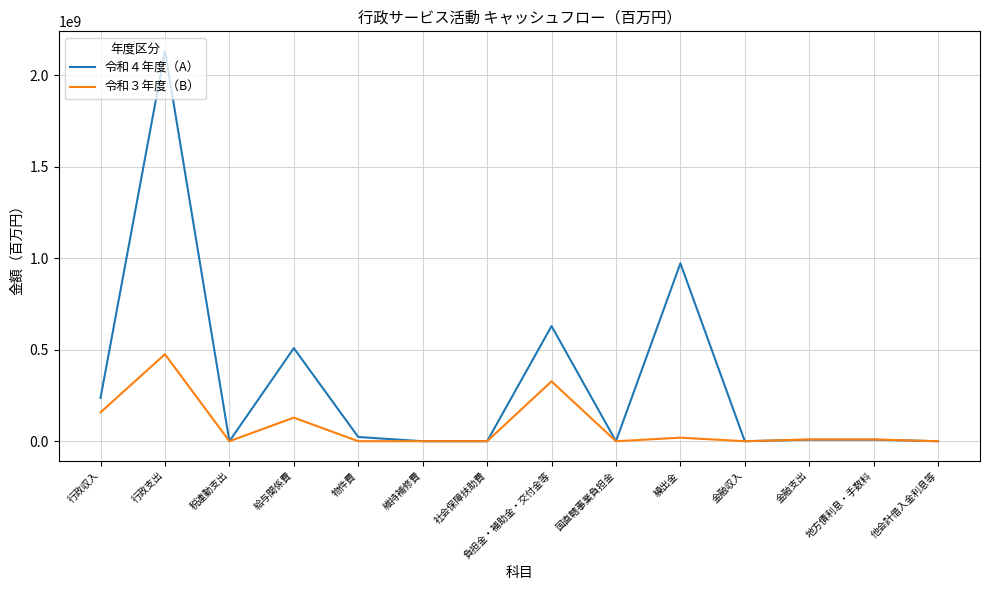

Where is 令和３年度（B） nearest to the value 237764457?

行政収入